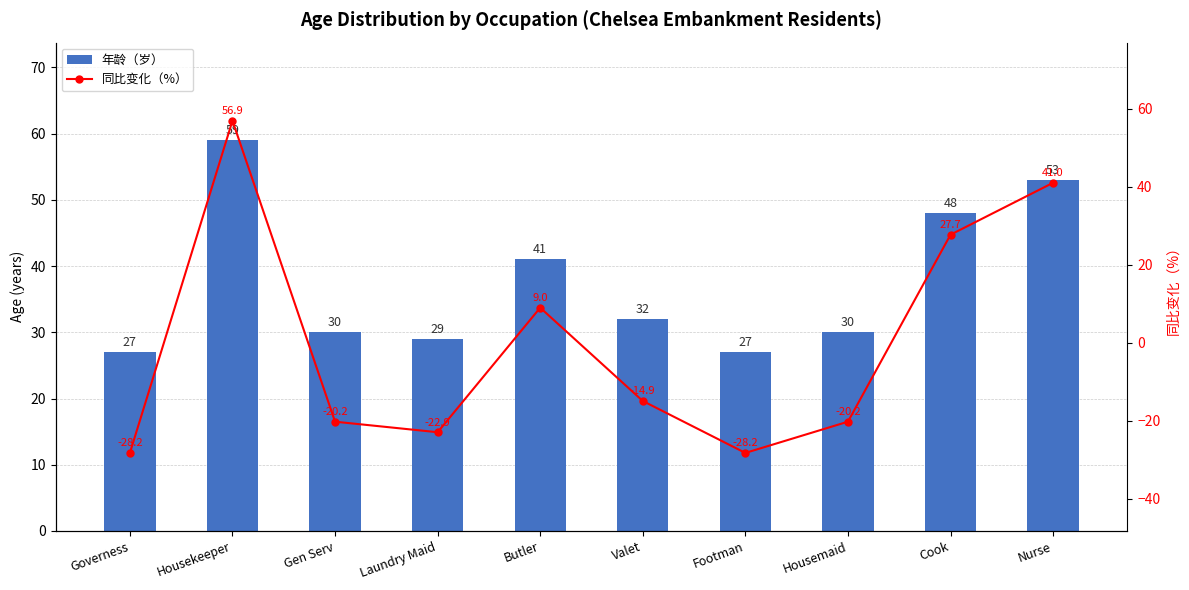

Which series has the largest total across all categories?

年龄（岁）